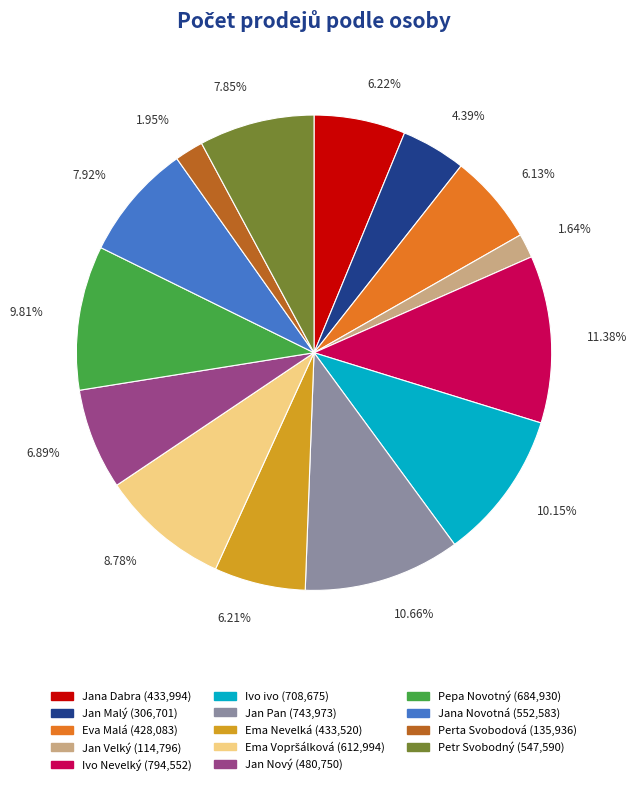

How many slices are in this pie chart?

14